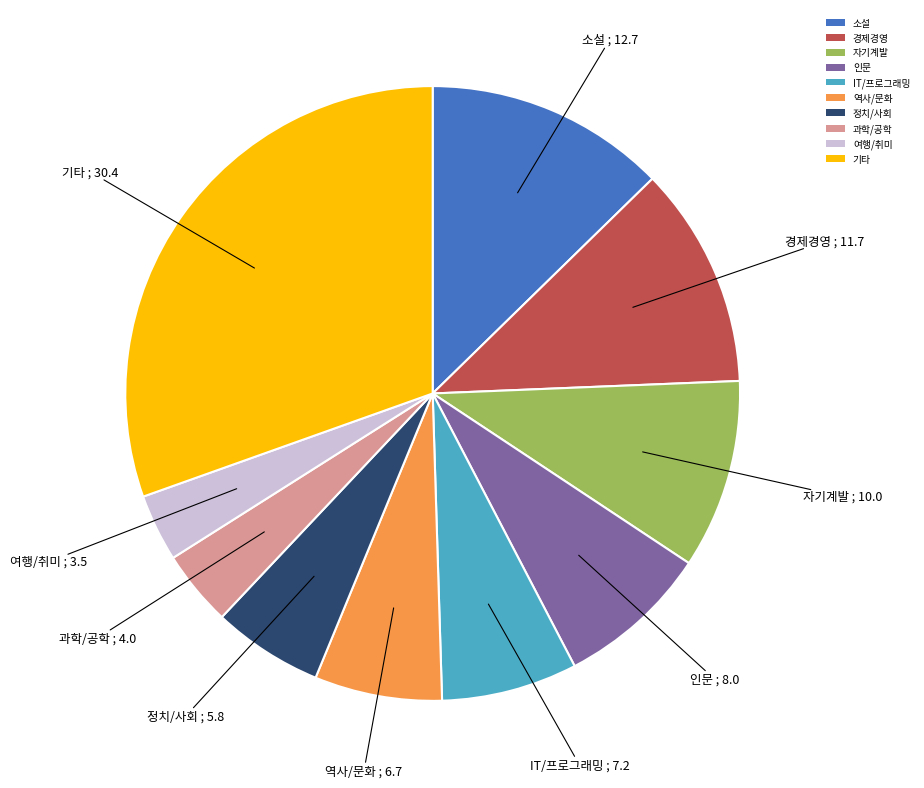

Combined, do IT/프로그래밍 and 역사/문화 account for over 50%?

No